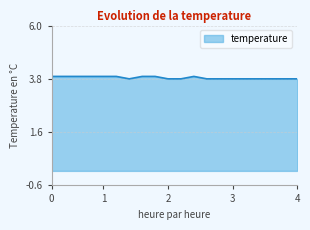

What is the smallest value displayed?

3.8